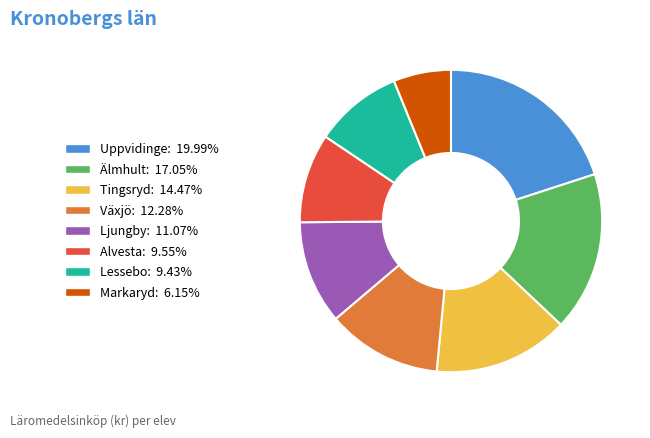

Count the number of slices in the pie.

8